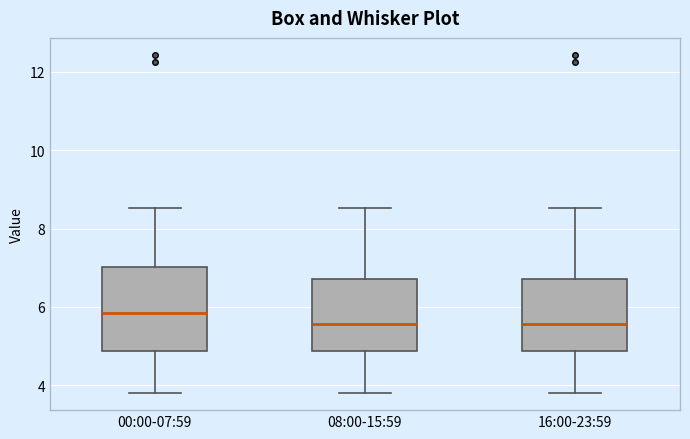

Reading left to right, transcribe this box plot: for each box, give where its median line is, the range the box spans, and where its two whiskers end, as read against the y-axis. The values are not printed on the chart, so give them approximately, as read against the axis.

00:00-07:59: median 5.8, box 4.8 to 7.0, whiskers 3.8 to 8.6
08:00-15:59: median 5.6, box 4.8 to 6.8, whiskers 3.8 to 8.6
16:00-23:59: median 5.6, box 4.8 to 6.8, whiskers 3.8 to 8.6